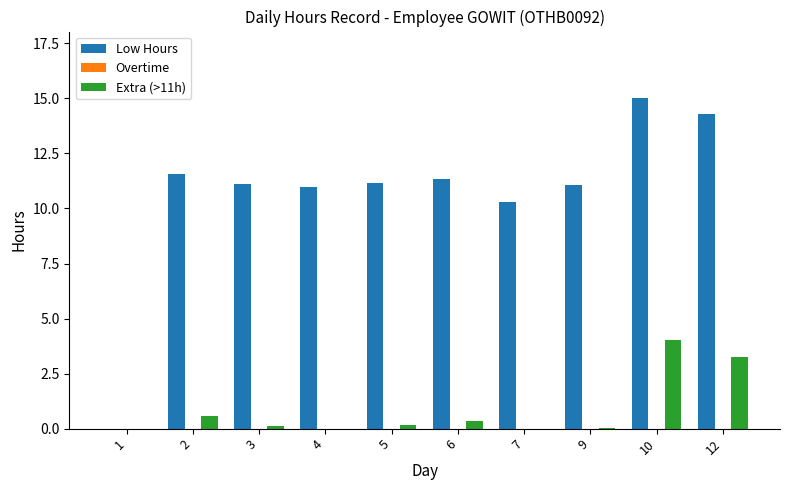

What is the maximum value for Low Hours?

15.0